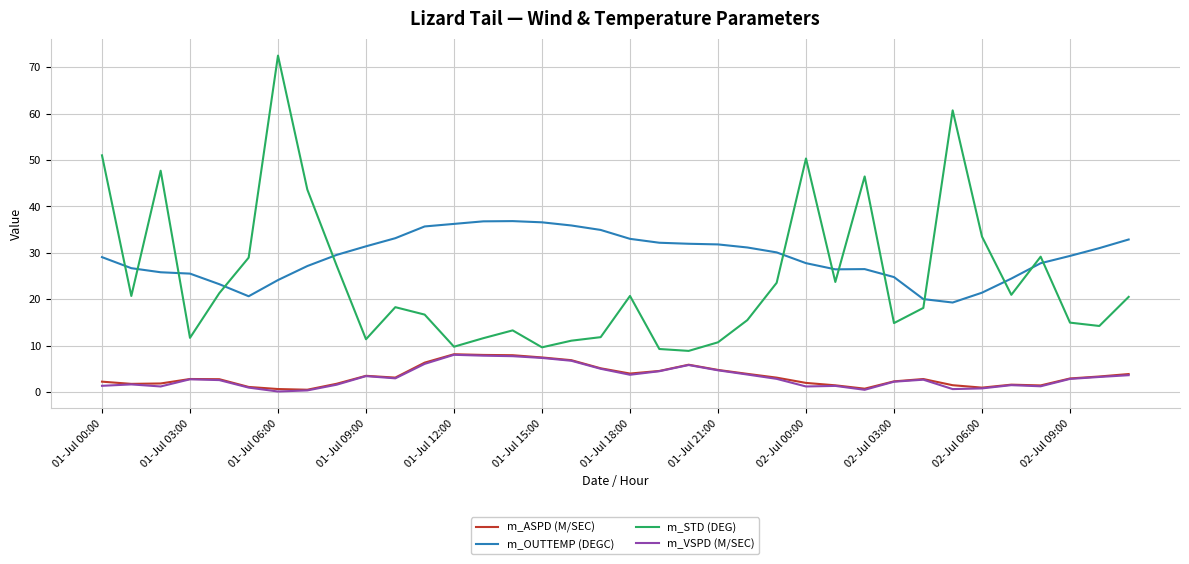

Which series has the largest range (max minus min)?

m_STD (DEG)